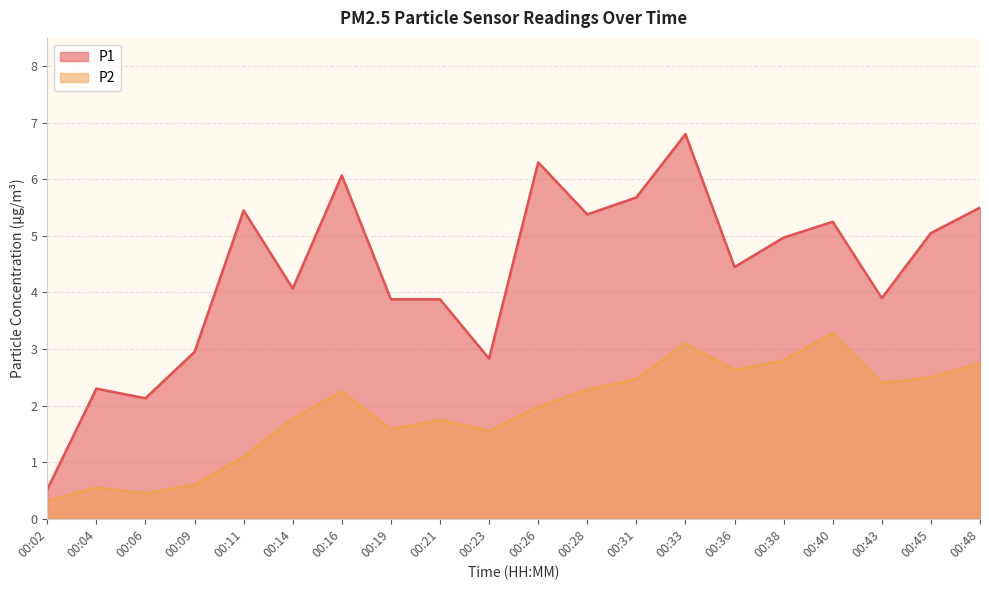

Does the chart display data point markers on the line(s)?

No